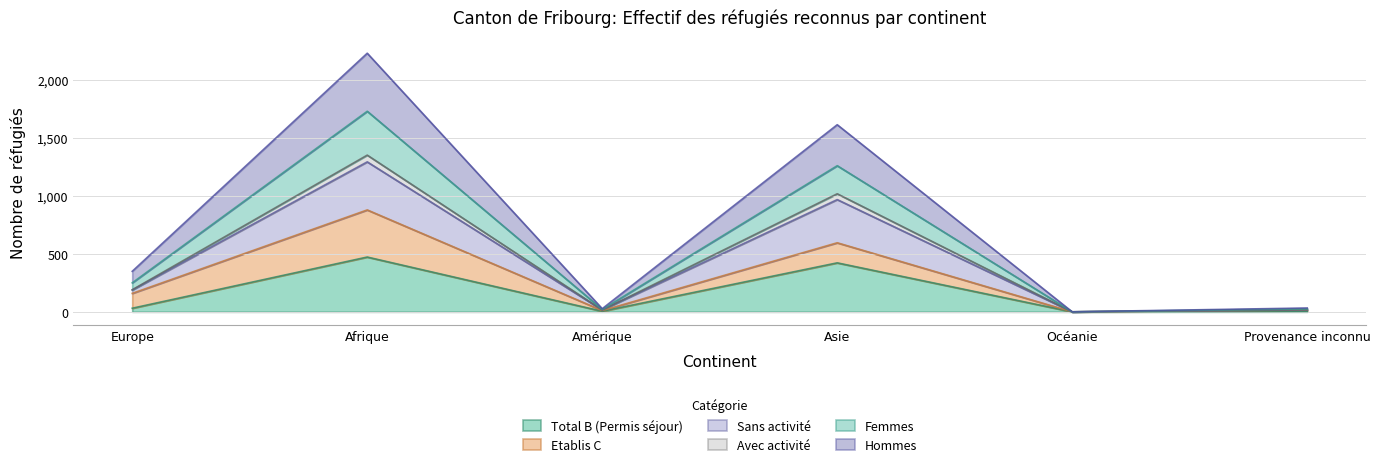

True or false: Avec activité and Hommes cross at least once.

False